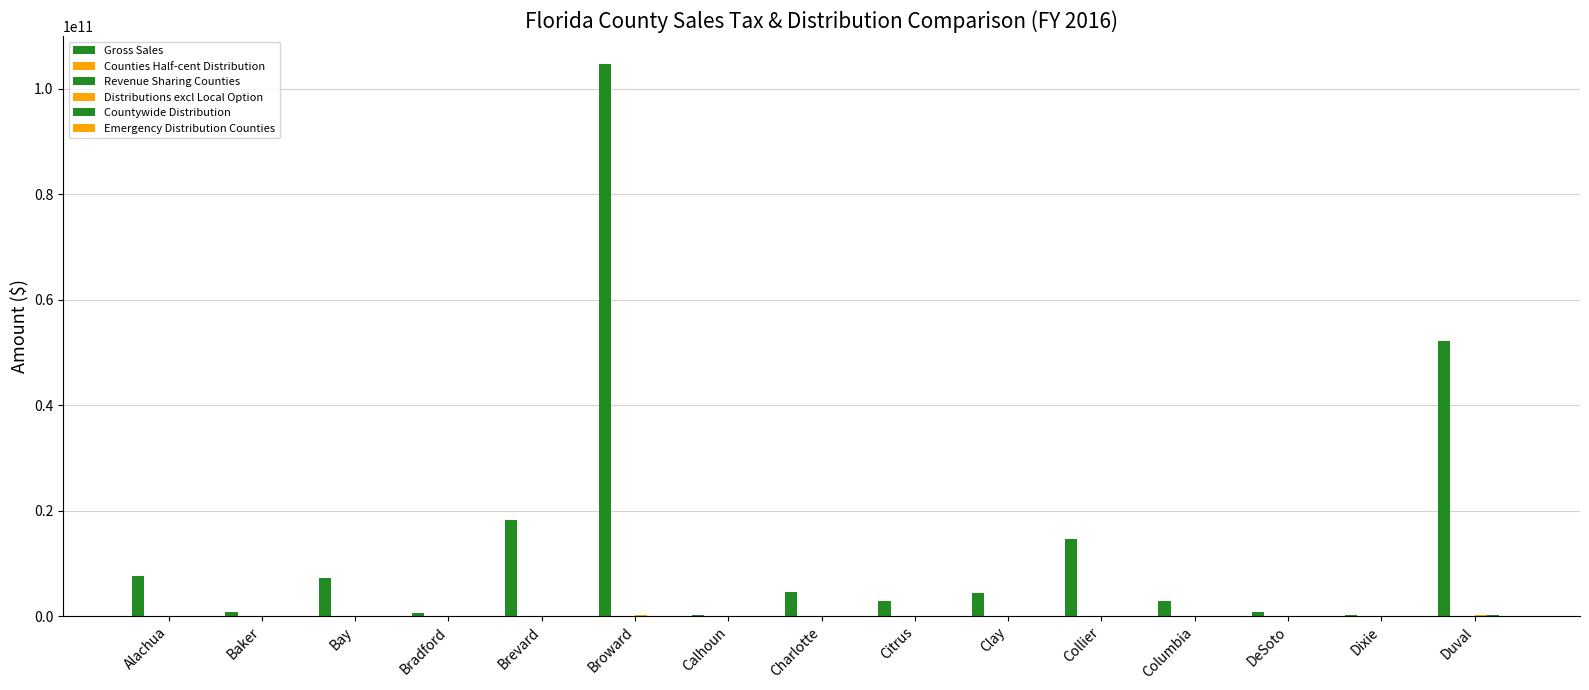

True or false: Counties Half-cent Distribution has a value of 130772880.2 at Duval.

False